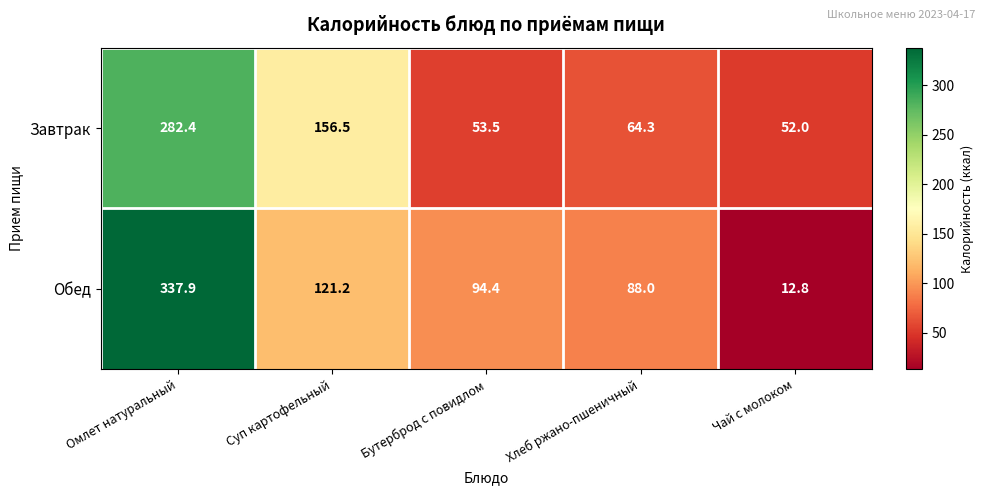

What is the difference between the Завтрак values at Хлеб ржано-пшеничный and Суп картофельный?

92.2